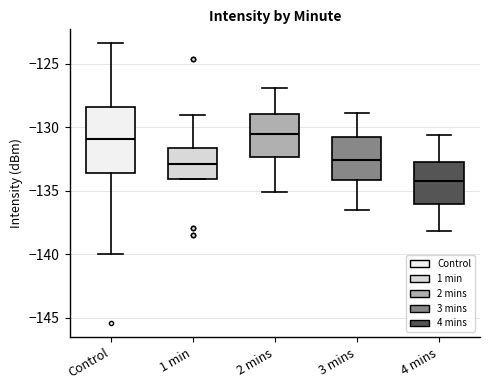

Comparing the boxes themselves (not the whiskers), which one is the tallest?

Control